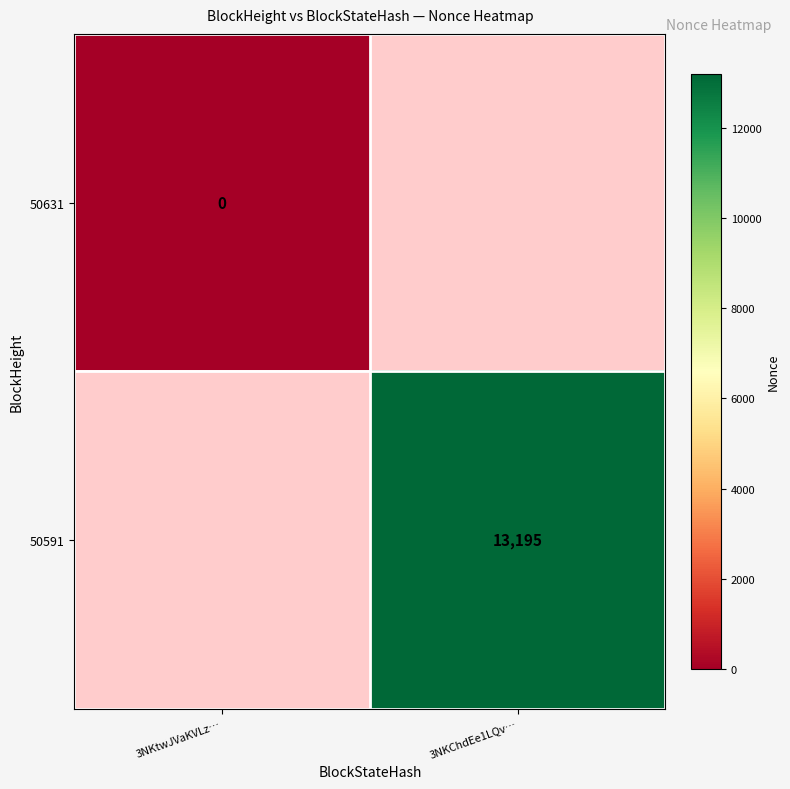

True or false: 50591 has a value of 13195 at 3NKChdEe1LQv….

True